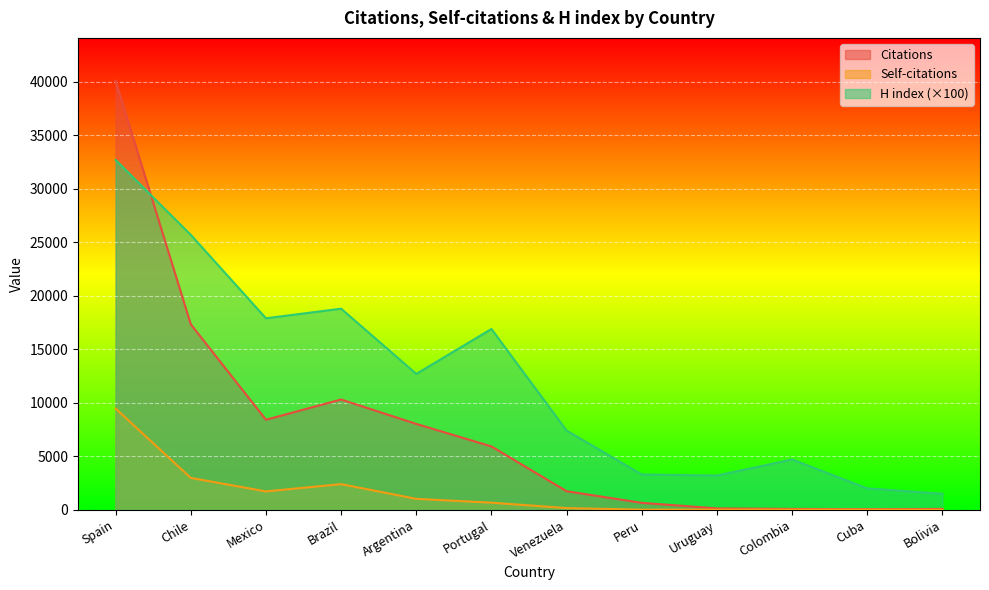

Reading right to left, what are all the values shown in this chart?

Citations: Bolivia=78	Cuba=56	Colombia=80	Uruguay=128	Peru=649	Venezuela=1732	Portugal=5924	Argentina=8026	Brazil=10308	Mexico=8415	Chile=17341	Spain=40102
Self-citations: Bolivia=2	Cuba=20	Colombia=19	Uruguay=13	Peru=9	Venezuela=159	Portugal=665	Argentina=1023	Brazil=2397	Mexico=1719	Chile=2979	Spain=9463
H index: Bolivia=1500	Cuba=2000	Colombia=4700	Uruguay=3200	Peru=3300	Venezuela=7400	Portugal=16900	Argentina=12700	Brazil=18800	Mexico=17900	Chile=25700	Spain=32700